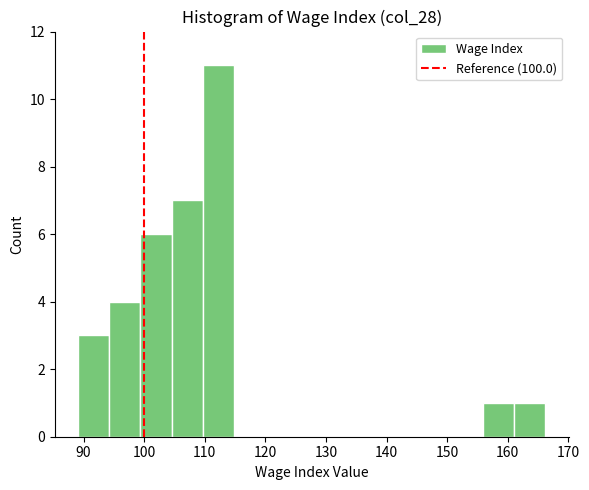

Over which range of the x-axis is the bar tallest?

110 to 115